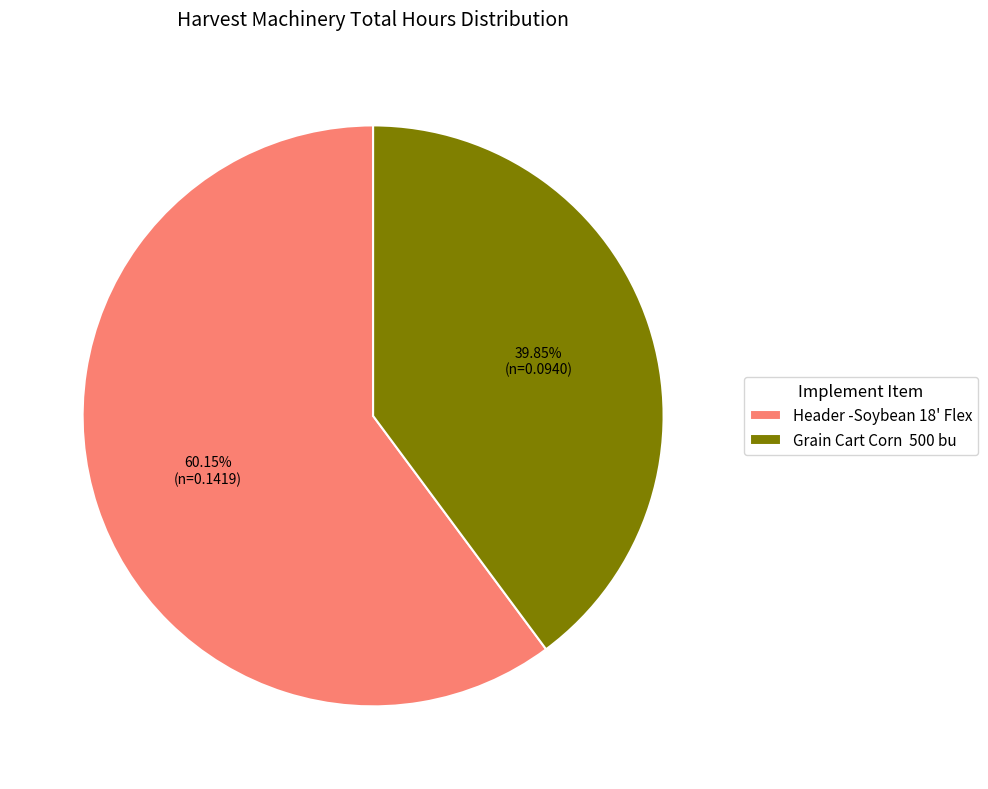

Is the sum of Grain Cart Corn 500 bu and Header -Soybean 18' Flex greater than half?

Yes